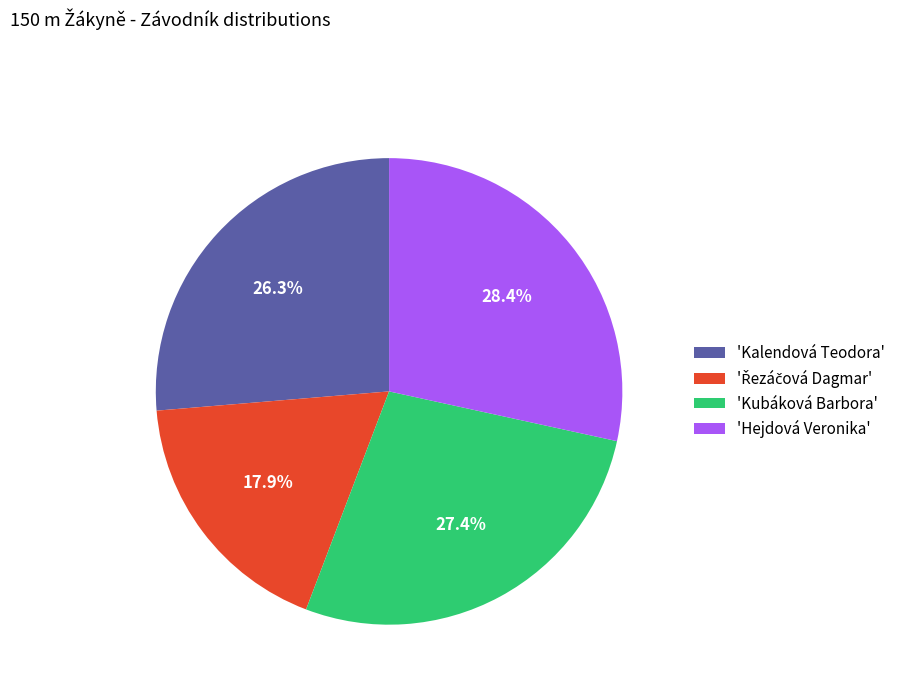

Approximately how many times larger is the value at 'Hejdová Veronika' compared to 'Kubáková Barbora'?

1.0